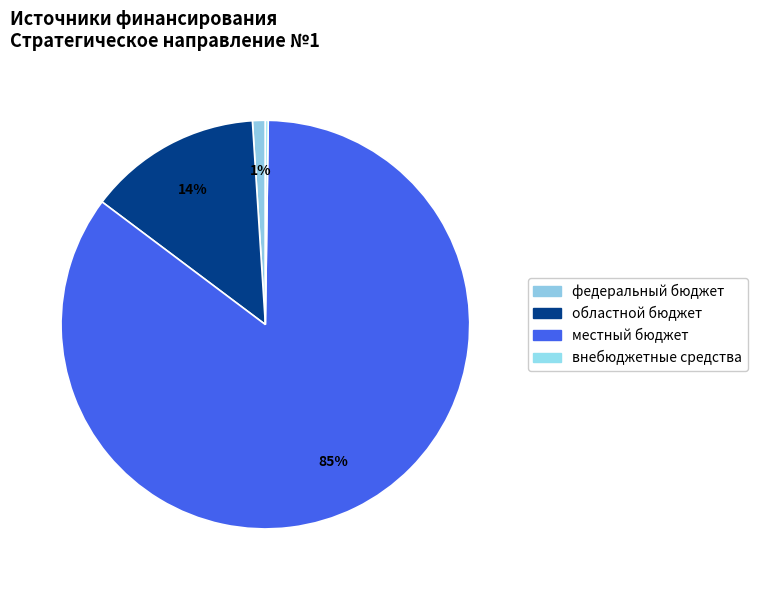

To the nearest percent, what is the difference between the largest and smallest slice percentages?

85%